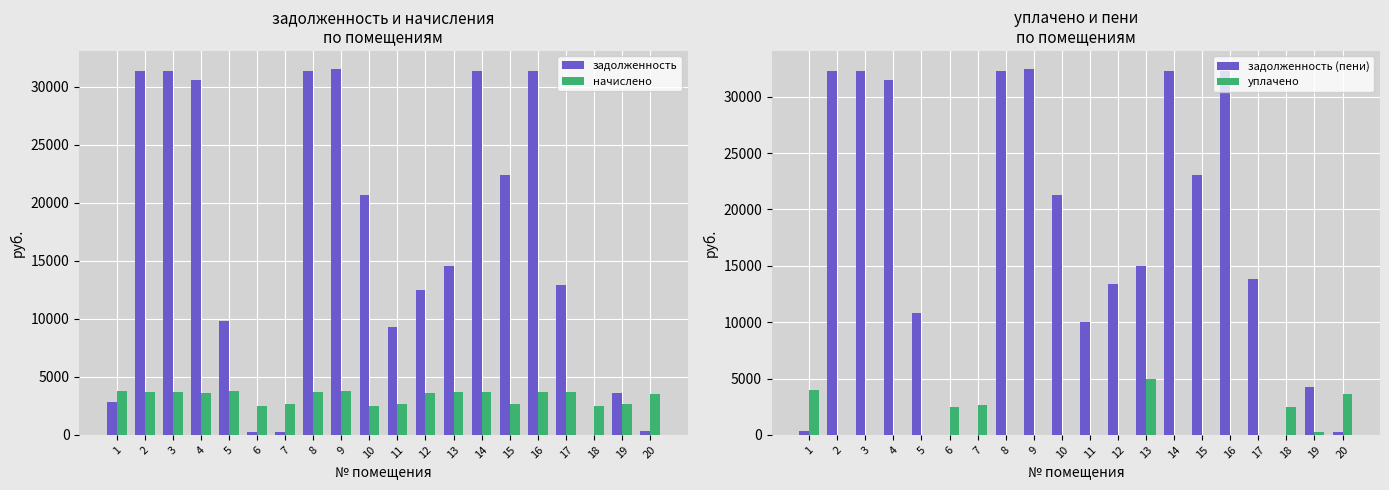

Rank the categories by начислено value from lowest to highest.

10, 18, 6, 19, 15, 11, 7, 20, 12, 4, 17, 2, 3, 8, 13, 14, 16, 9, 5, 1